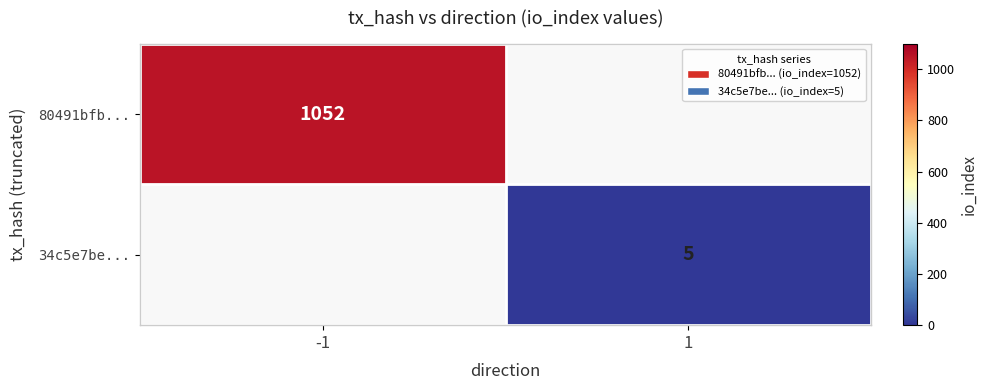

Is it true that 34c5e7be... equals 2 at 1?

False